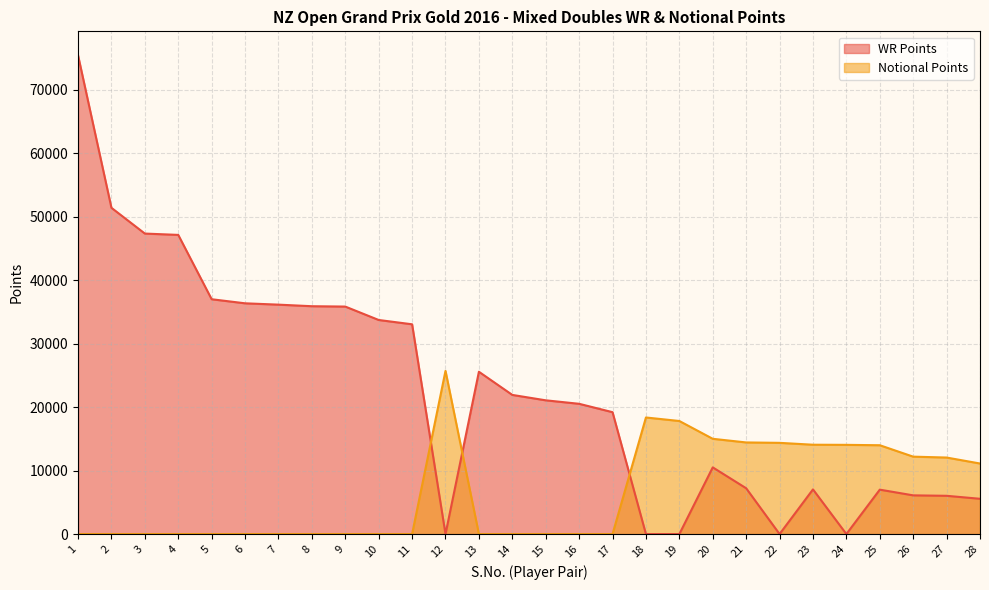

How many positive values does the WR Points series have?

23